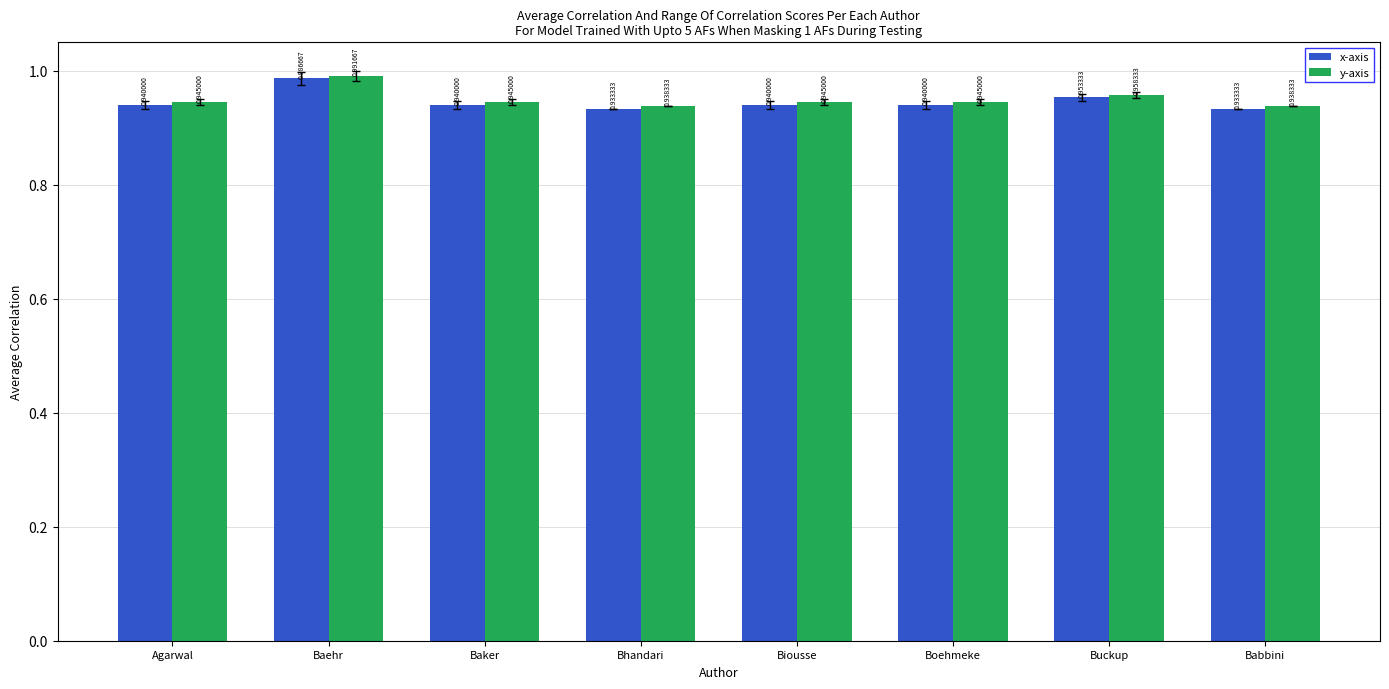

List the series in order of their overall mean, highest first.

y-axis, x-axis